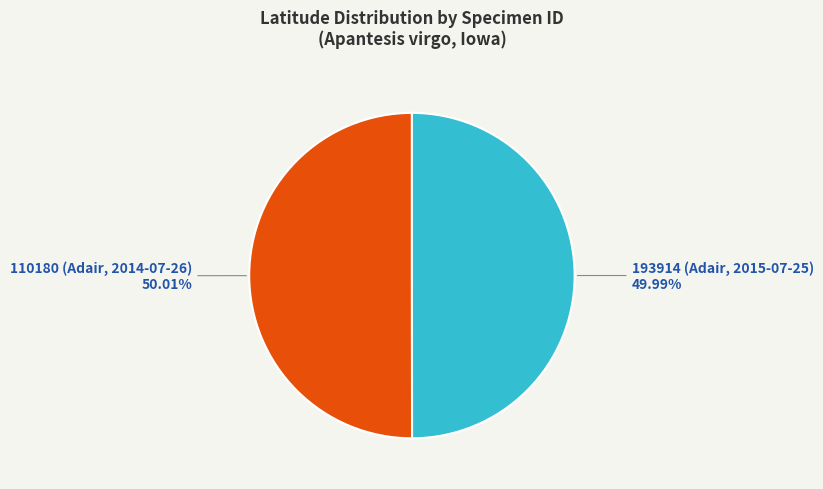

What percentage is the 110180 (Adair, 2014-07-26) slice, to the nearest percent?

50%